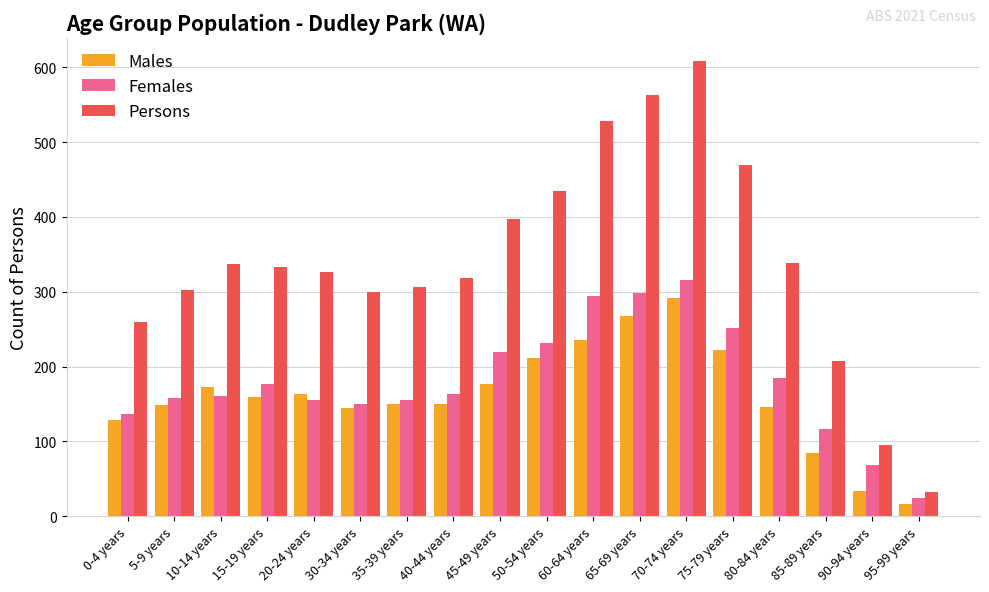

What is the value of the Persons bar at the 12th from the left?

563